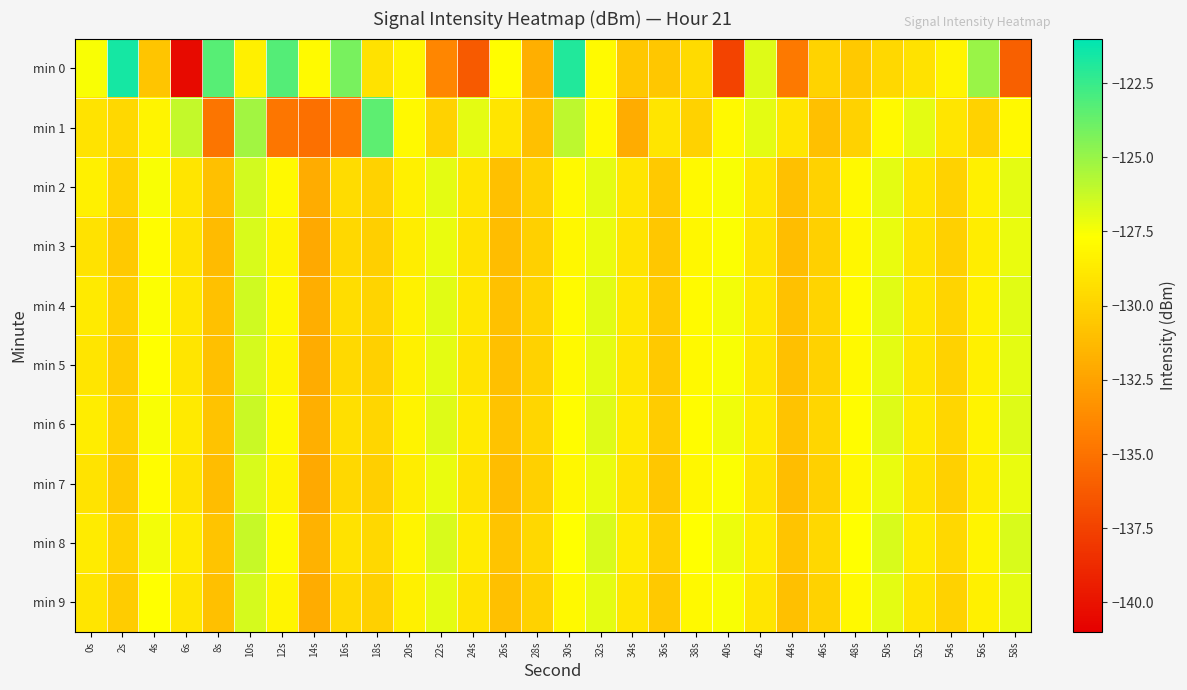

Reading left to right, what are all the values shown in this chart?

min 0: 0s=-127.5	2s=-121.6	4s=-130.7	6s=-140.4	8s=-123.3	10s=-128.4	12s=-123.2	14s=-127.9	16s=-124.1	18s=-129.1	20s=-128.2	22s=-133.9	24s=-136.3	26s=-127.7	28s=-131.8	30s=-121.9	32s=-127.9	34s=-130.5	36s=-130.6	38s=-129.6	40s=-137.4	42s=-126.8	44s=-134.7	46s=-129.9	48s=-130.5	50s=-129.7	52s=-129.2	54s=-128.2	56s=-125.0	58s=-136.0
min 1: 0s=-129.1	2s=-129.7	4s=-128.2	6s=-126.1	8s=-134.9	10s=-125.3	12s=-134.8	14s=-135.1	16s=-134.5	18s=-123.4	20s=-128.0	22s=-130.0	24s=-127.0	26s=-129.0	28s=-131.0	30s=-126.0	32s=-128.0	34s=-132.0	36s=-129.0	38s=-130.0	40s=-128.0	42s=-127.0	44s=-129.0	46s=-131.0	48s=-130.0	50s=-128.0	52s=-127.0	54s=-129.0	56s=-130.0	58s=-128.0
min 2: 0s=-128.5	2s=-130.0	4s=-127.5	6s=-129.0	8s=-131.0	10s=-126.5	12s=-128.0	14s=-132.0	16s=-129.5	18s=-130.0	20s=-128.5	22s=-127.0	24s=-129.0	26s=-131.0	28s=-130.0	30s=-128.0	32s=-127.0	34s=-129.0	36s=-130.5	38s=-128.0	40s=-127.5	42s=-129.0	44s=-131.0	46s=-130.0	48s=-128.0	50s=-127.0	52s=-129.0	54s=-130.0	56s=-128.5	58s=-127.0
min 3: 0s=-129.2	2s=-130.5	4s=-127.8	6s=-129.1	8s=-131.2	10s=-126.7	12s=-128.3	14s=-132.1	16s=-129.7	18s=-130.2	20s=-128.6	22s=-127.1	24s=-129.2	26s=-131.1	28s=-130.1	30s=-128.1	32s=-127.1	34s=-129.1	36s=-130.6	38s=-128.1	40s=-127.6	42s=-129.1	44s=-131.1	46s=-130.1	48s=-128.1	50s=-127.1	52s=-129.1	54s=-130.1	56s=-128.6	58s=-127.1
min 4: 0s=-128.8	2s=-130.2	4s=-127.6	6s=-128.9	8s=-130.9	10s=-126.4	12s=-128.1	14s=-131.9	16s=-129.4	18s=-129.9	20s=-128.4	22s=-126.9	24s=-128.9	26s=-130.9	28s=-129.9	30s=-127.9	32s=-126.9	34s=-128.9	36s=-130.4	38s=-127.9	40s=-127.4	42s=-128.9	44s=-130.9	46s=-129.9	48s=-127.9	50s=-126.9	52s=-128.9	54s=-129.9	56s=-128.4	58s=-126.9
min 5: 0s=-129.0	2s=-130.3	4s=-127.7	6s=-129.0	8s=-131.0	10s=-126.6	12s=-128.2	14s=-132.0	16s=-129.6	18s=-130.1	20s=-128.5	22s=-127.0	24s=-129.1	26s=-131.0	28s=-130.0	30s=-128.0	32s=-127.0	34s=-129.0	36s=-130.5	38s=-128.0	40s=-127.5	42s=-129.0	44s=-131.0	46s=-130.0	48s=-128.0	50s=-127.0	52s=-129.0	54s=-130.0	56s=-128.5	58s=-127.0
min 6: 0s=-128.6	2s=-130.1	4s=-127.5	6s=-128.8	8s=-130.8	10s=-126.3	12s=-128.0	14s=-131.8	16s=-129.3	18s=-129.8	20s=-128.3	22s=-126.8	24s=-128.8	26s=-130.8	28s=-129.8	30s=-127.8	32s=-126.8	34s=-128.8	36s=-130.3	38s=-127.8	40s=-127.3	42s=-128.8	44s=-130.8	46s=-129.8	48s=-127.8	50s=-126.8	52s=-128.8	54s=-129.8	56s=-128.3	58s=-126.8
min 7: 0s=-129.1	2s=-130.4	4s=-127.8	6s=-129.1	8s=-131.1	10s=-126.7	12s=-128.3	14s=-132.1	16s=-129.7	18s=-130.2	20s=-128.6	22s=-127.1	24s=-129.2	26s=-131.1	28s=-130.1	30s=-128.1	32s=-127.1	34s=-129.1	36s=-130.6	38s=-128.1	40s=-127.6	42s=-129.1	44s=-131.1	46s=-130.1	48s=-128.1	50s=-127.1	52s=-129.1	54s=-130.1	56s=-128.6	58s=-127.1
min 8: 0s=-128.7	2s=-130.0	4s=-127.4	6s=-128.7	8s=-130.7	10s=-126.2	12s=-127.9	14s=-131.7	16s=-129.2	18s=-129.7	20s=-128.2	22s=-126.7	24s=-128.7	26s=-130.7	28s=-129.7	30s=-127.7	32s=-126.7	34s=-128.7	36s=-130.2	38s=-127.7	40s=-127.2	42s=-128.7	44s=-130.7	46s=-129.7	48s=-127.7	50s=-126.7	52s=-128.7	54s=-129.7	56s=-128.2	58s=-126.7
min 9: 0s=-129.0	2s=-130.3	4s=-127.7	6s=-129.0	8s=-131.0	10s=-126.6	12s=-128.2	14s=-132.0	16s=-129.6	18s=-130.1	20s=-128.5	22s=-127.0	24s=-129.1	26s=-131.0	28s=-130.0	30s=-128.0	32s=-127.0	34s=-129.0	36s=-130.5	38s=-128.0	40s=-127.5	42s=-129.0	44s=-131.0	46s=-130.0	48s=-128.0	50s=-127.0	52s=-129.0	54s=-130.0	56s=-128.5	58s=-127.0